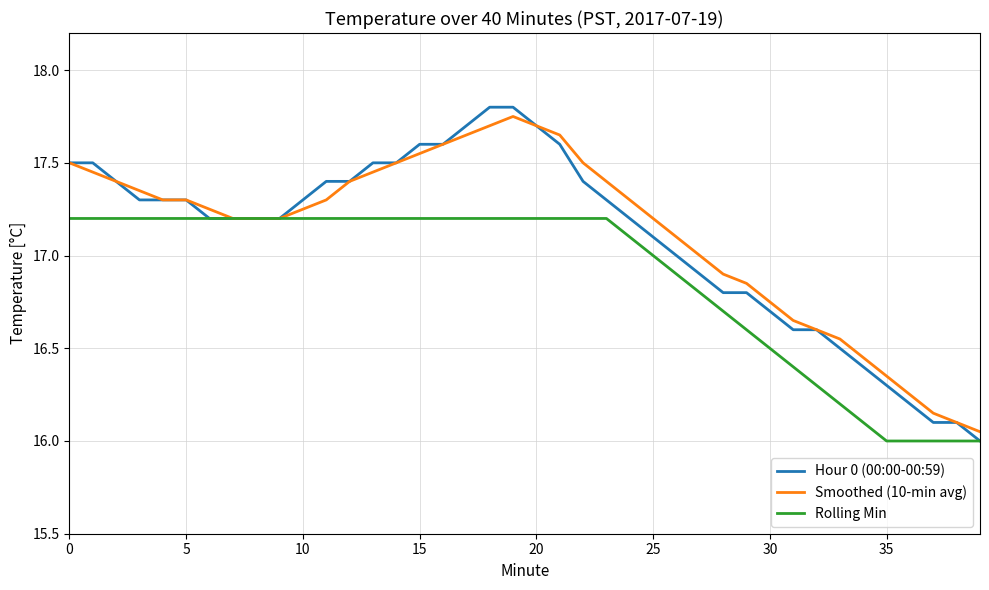

Which series has the widest spread of values?

Hour 0 (00:00-00:59)